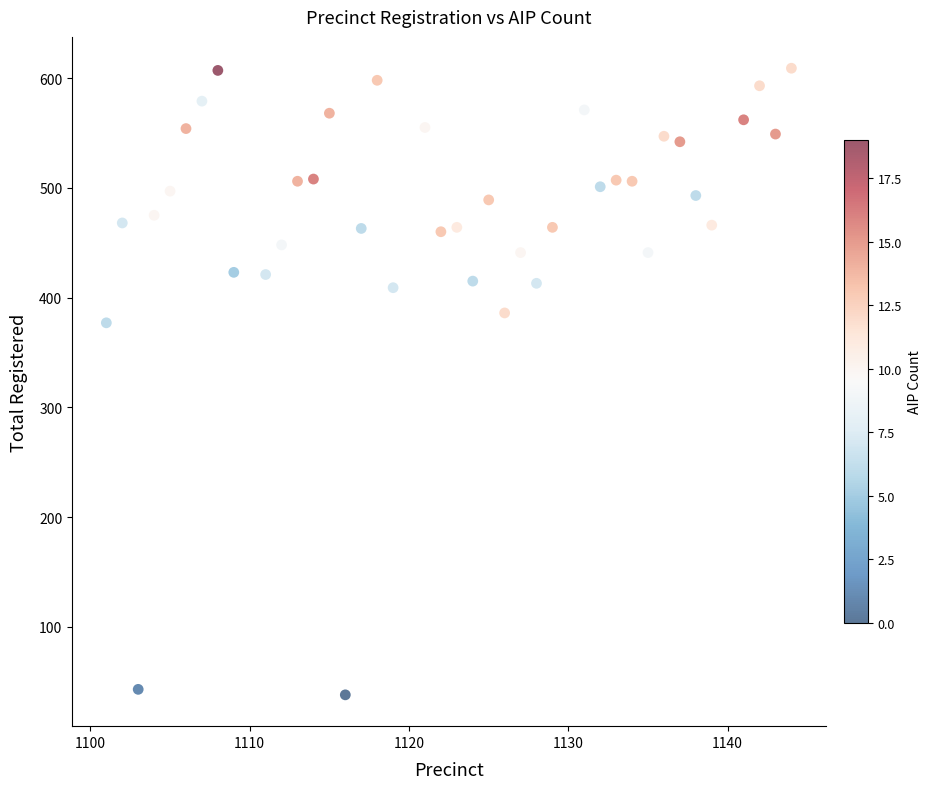

What Y value in the scatter plot is closest to 323?

377